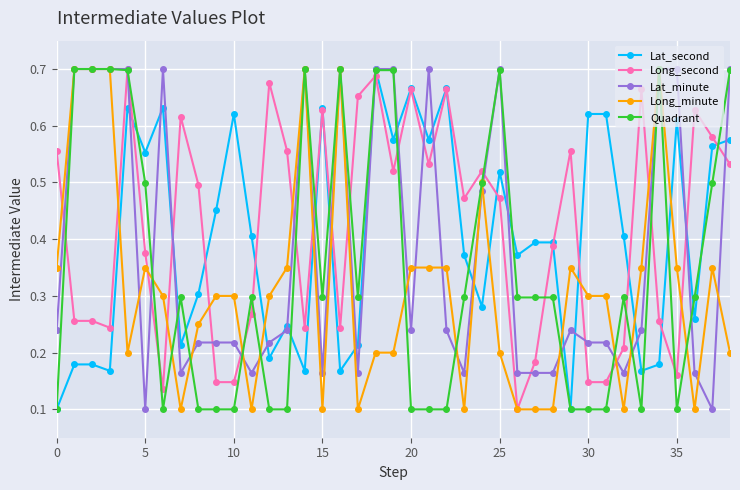

How many intersections are there between Lat_second and Long_minute?

11